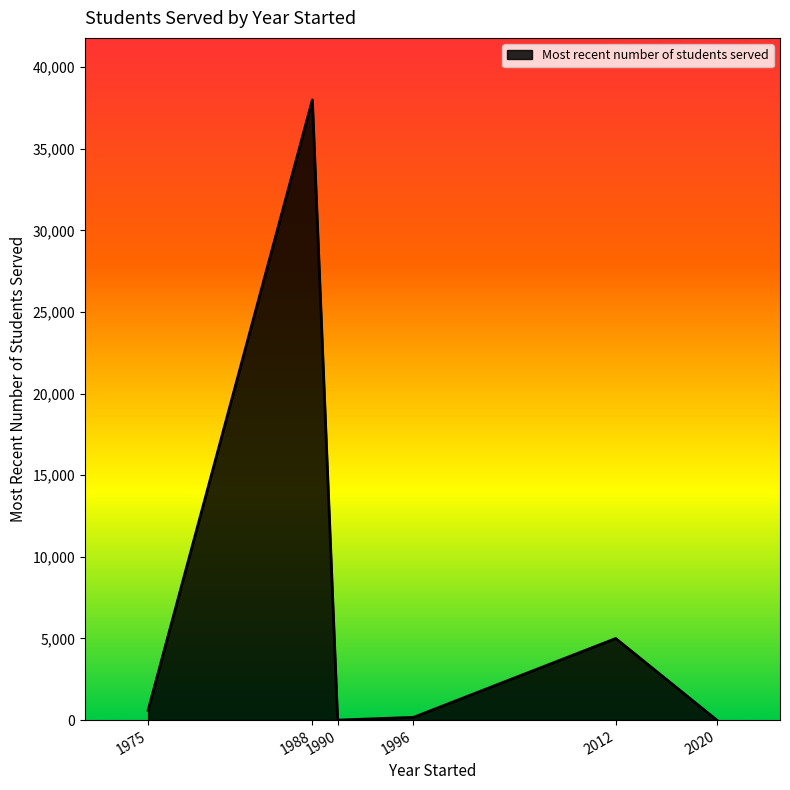

Does the chart have visible grid lines?

No